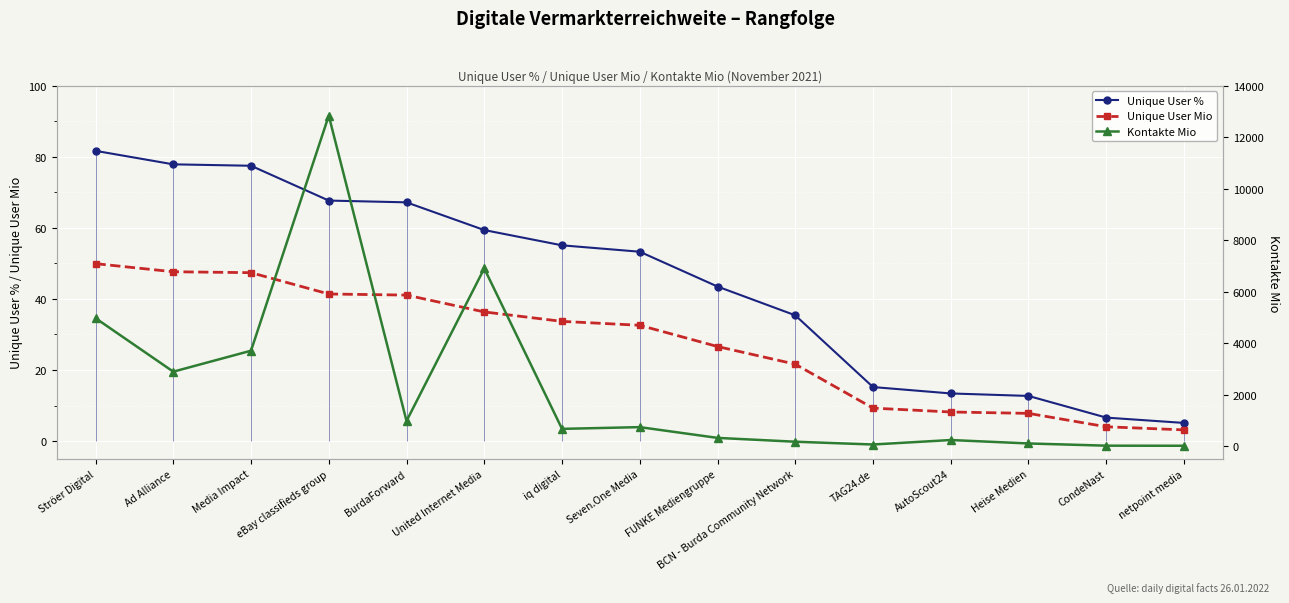

What is the sum of the Unique User % values at AutoScout24 and BCN - Burda Community Network?

48.8